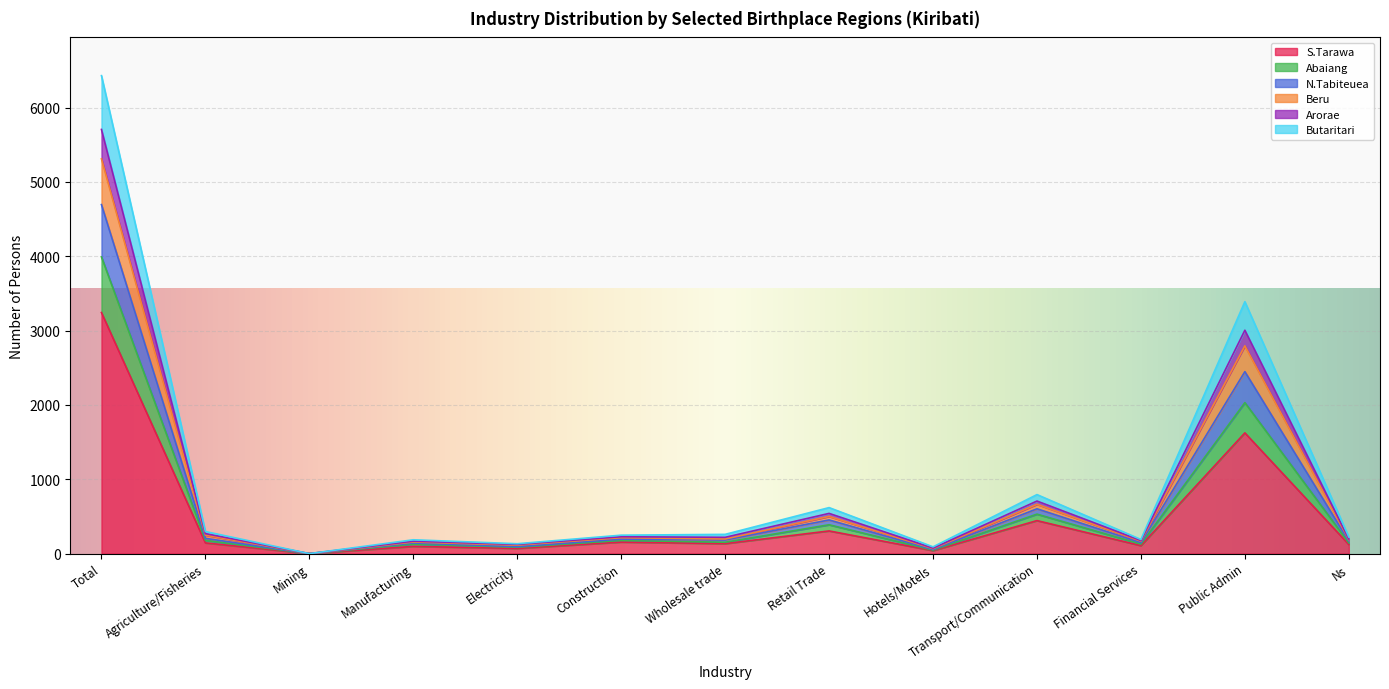

True or false: Abaiang and N.Tabiteuea cross at least once.

False